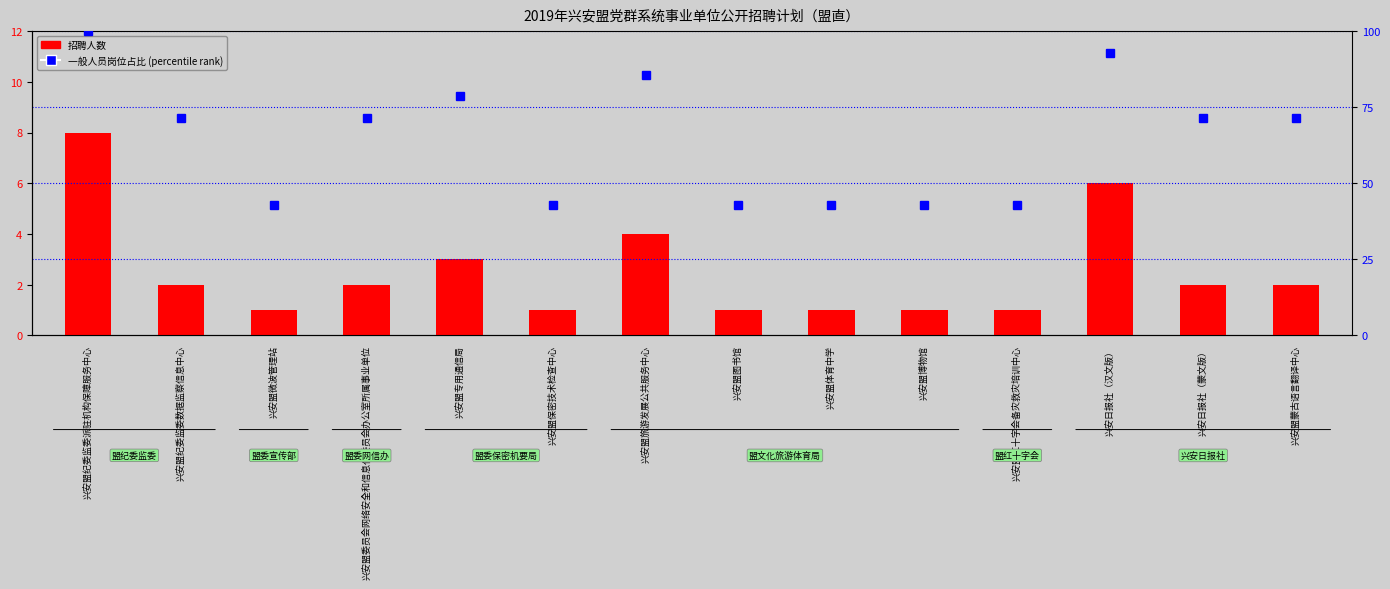

What is the label of the 4th bar from the right?

兴安盟红十字会备灾救灾培训中心